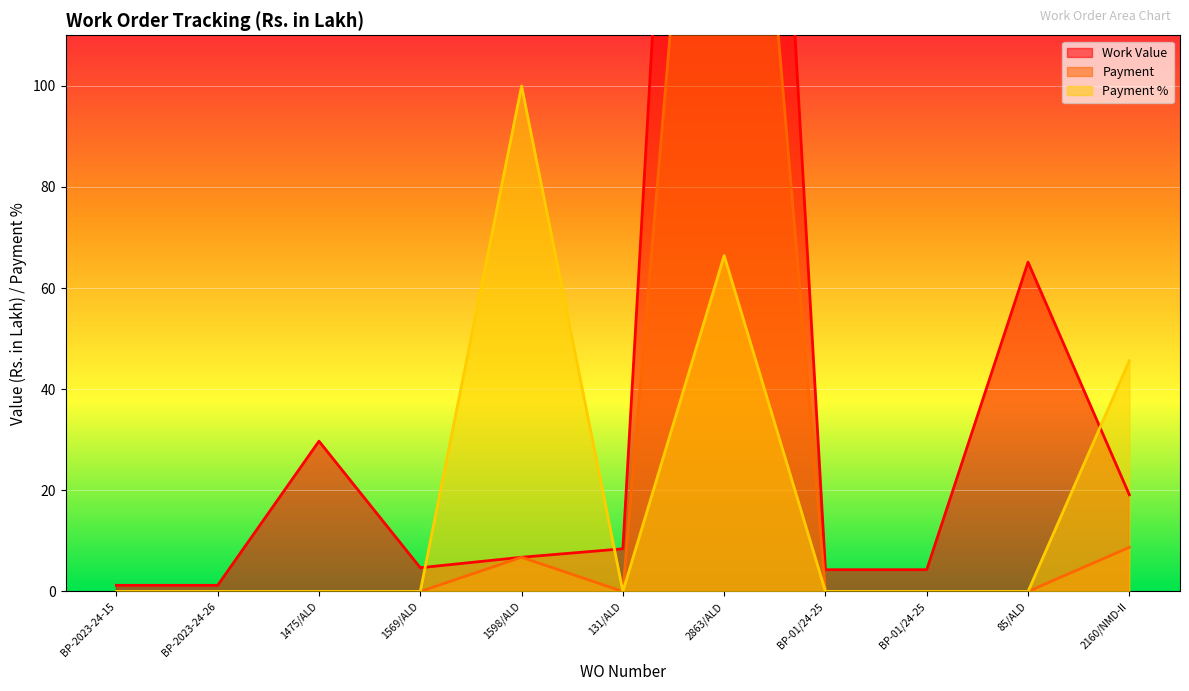

What are all the series names shown in the legend?

Work Value, Payment, Payment %